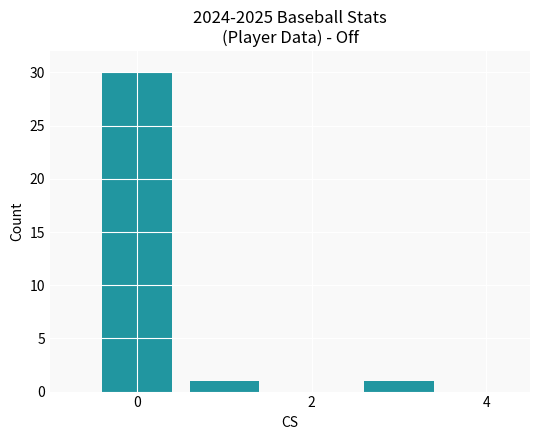

What is the difference between the maximum and second lowest values?

29